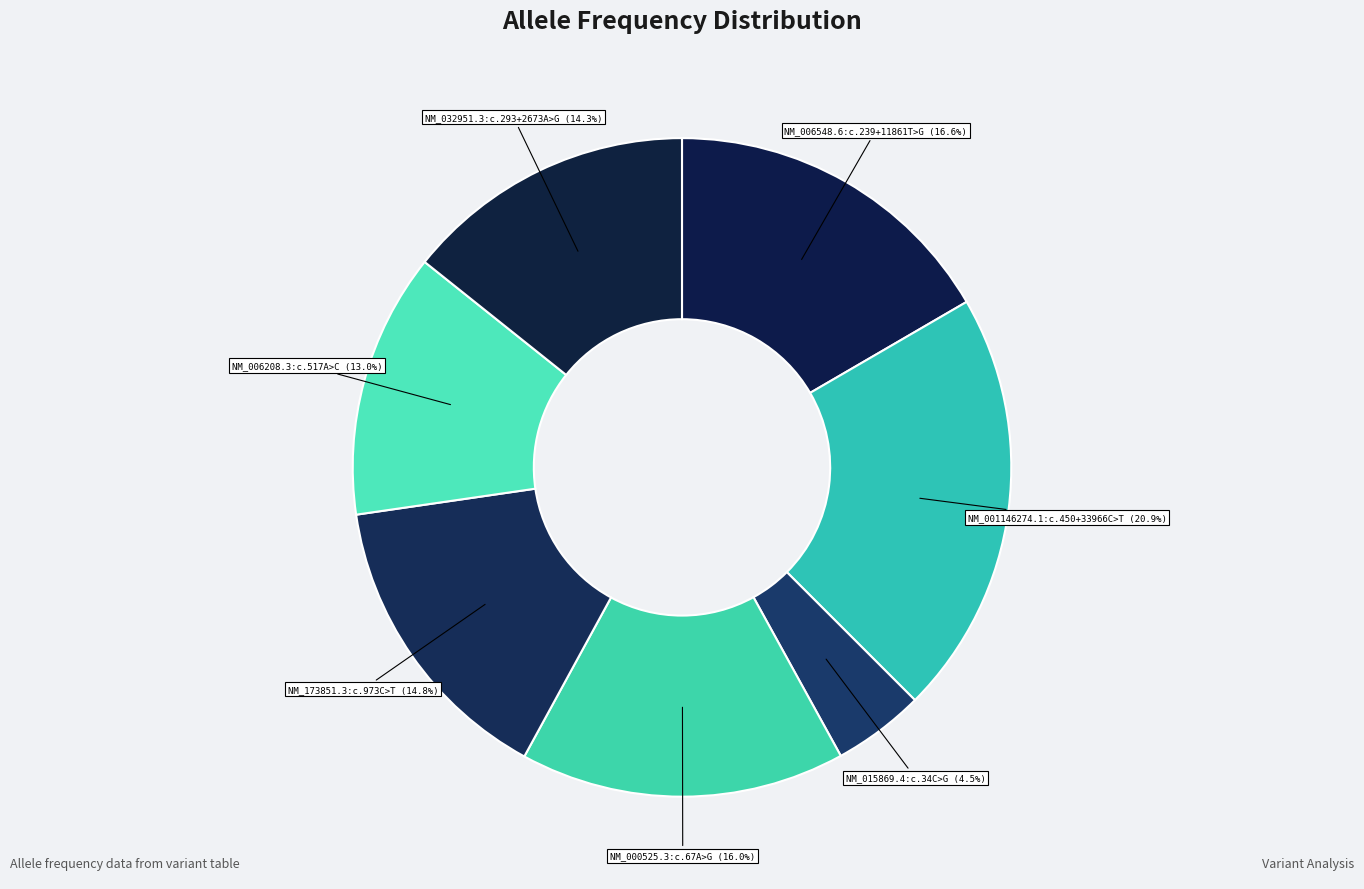

To the nearest percent, what is the difference between the largest and smallest slice percentages?

16%